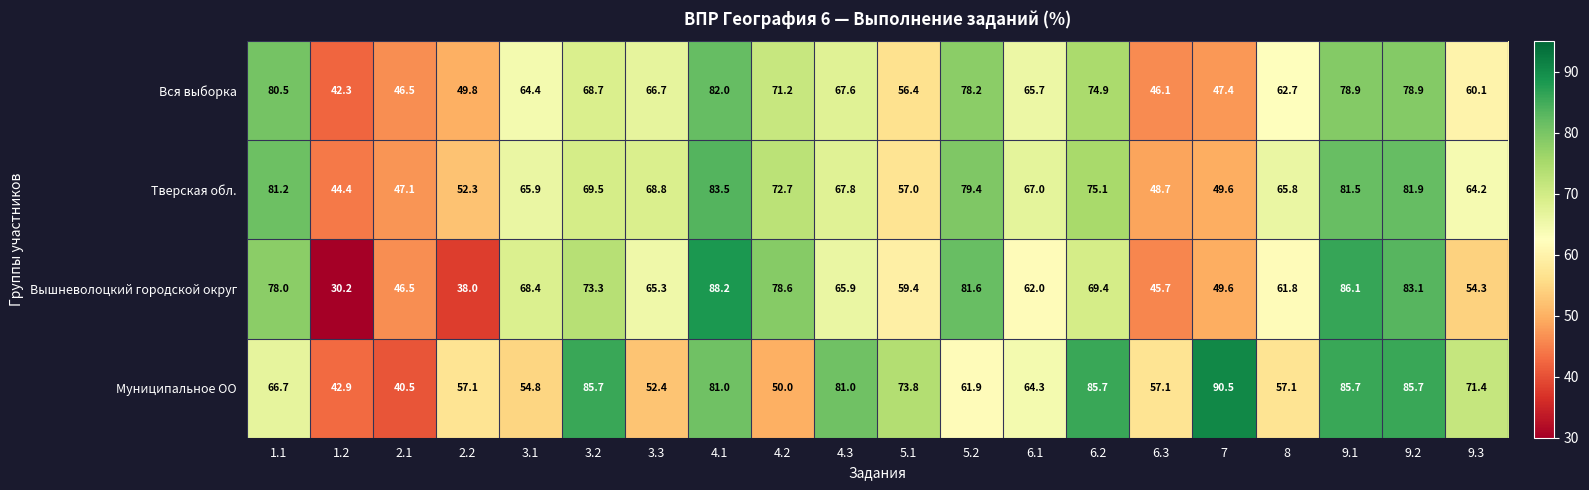

Which label corresponds to the smallest value in the chart?

1.2